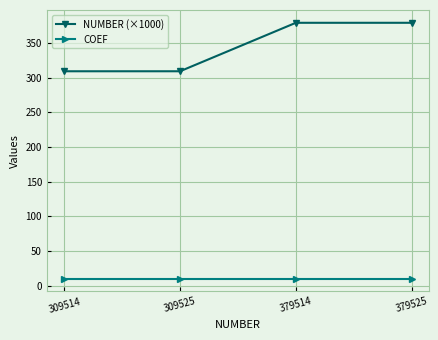

Which series has the largest range (max minus min)?

NUMBER (×1000)